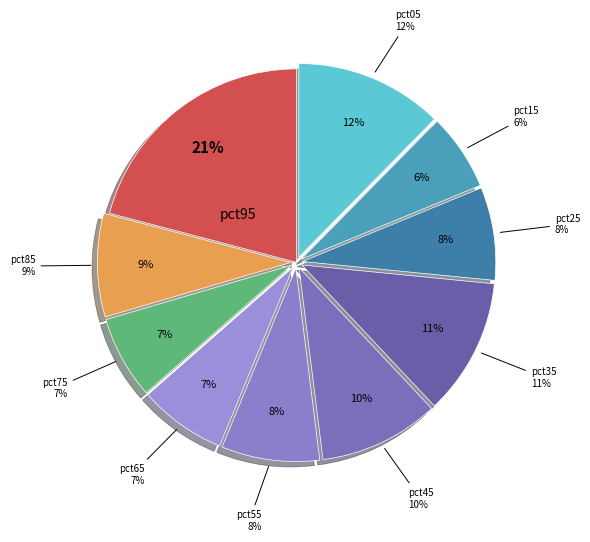

To the nearest percent, what is the difference between the pct05 and pct55 slice percentages?

4%